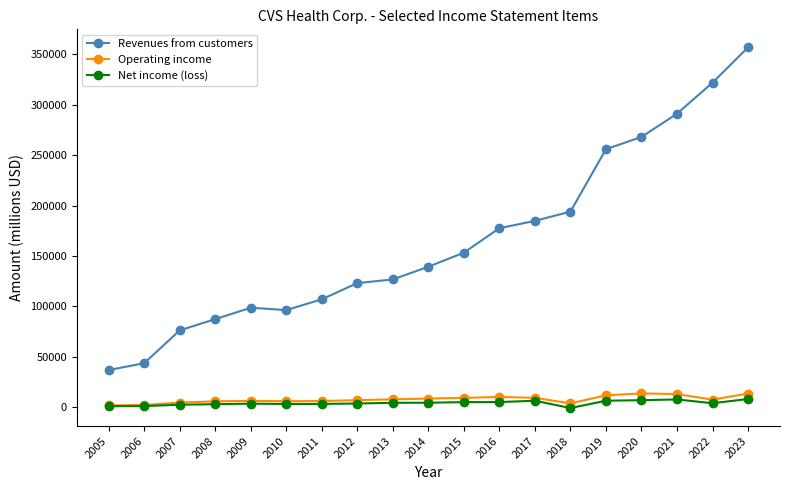

At which category is the sum across all series the highest?

2023